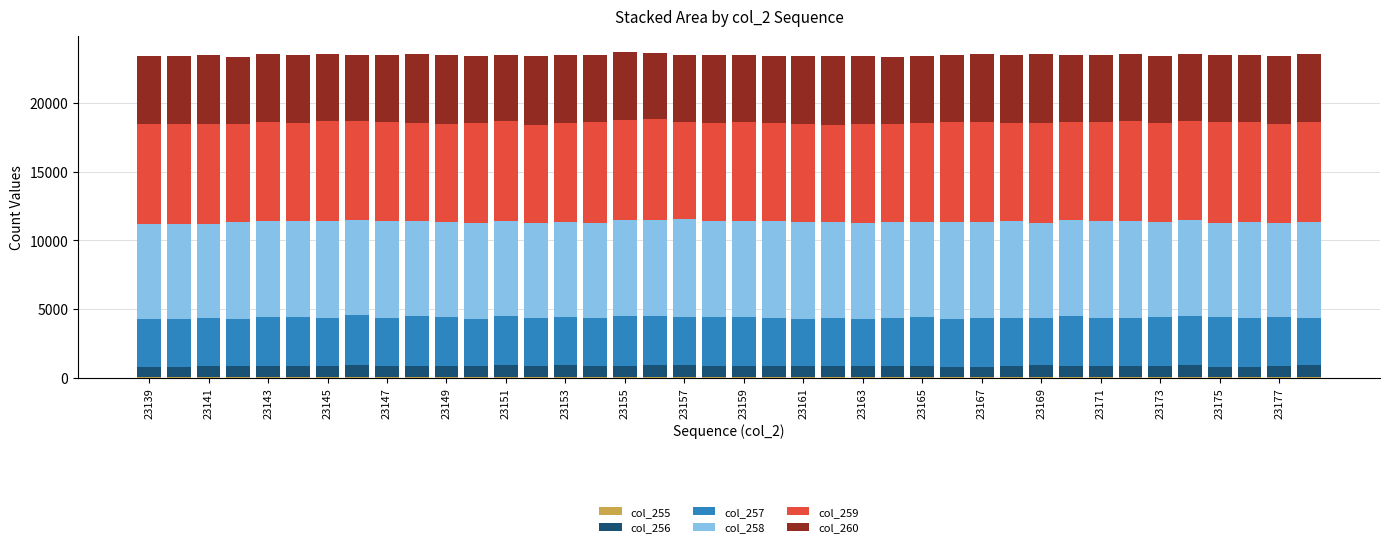

How many data points does each series have?

40